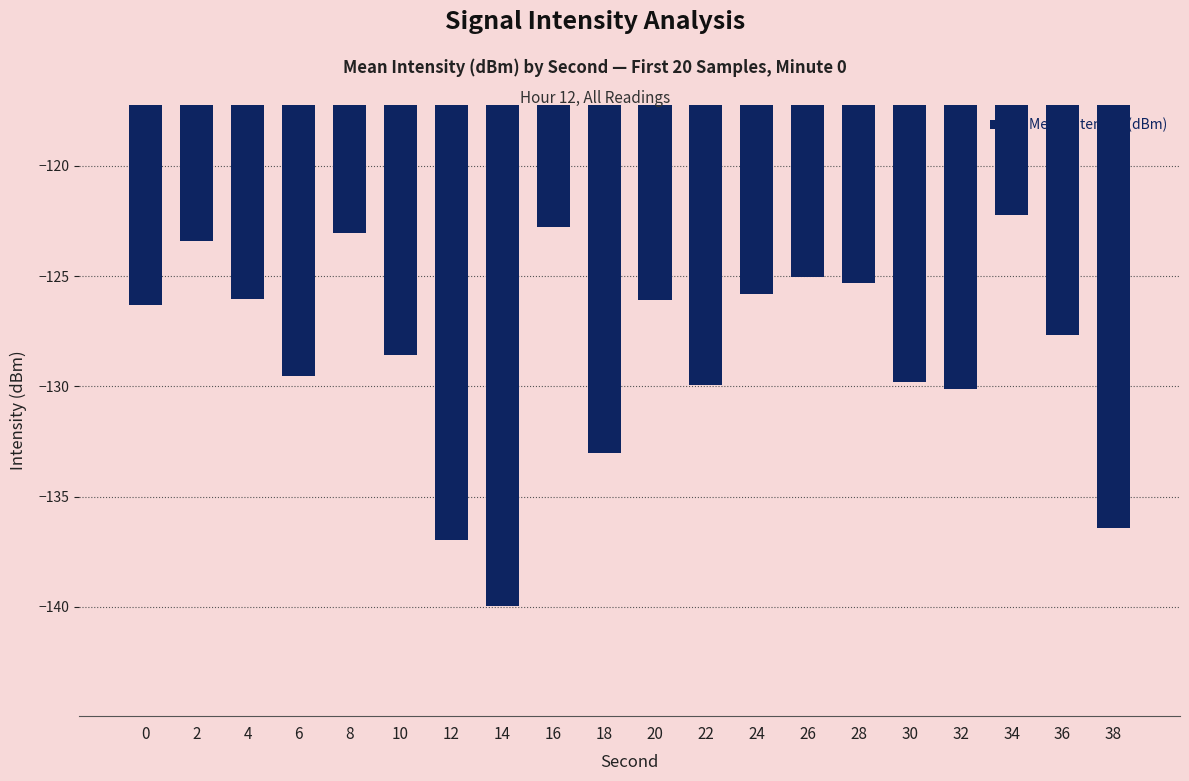

What is the difference between the second highest and minimum values?

17.2